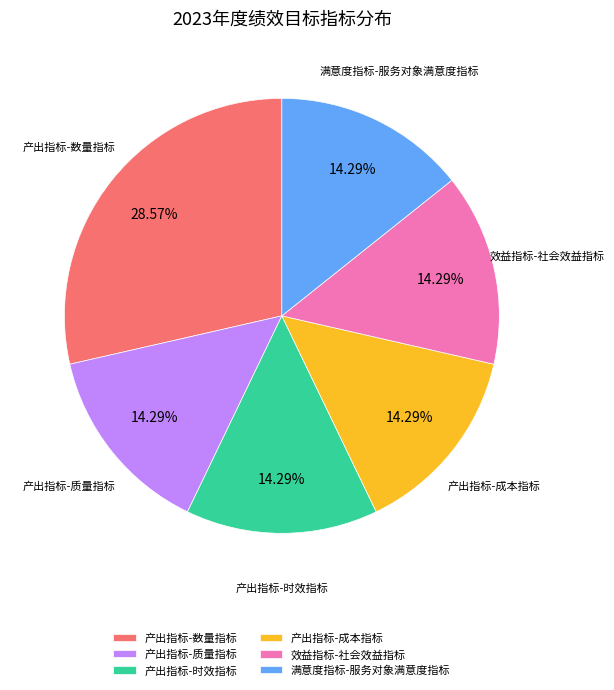

Which category has the biggest portion of the pie?

产出指标-数量指标